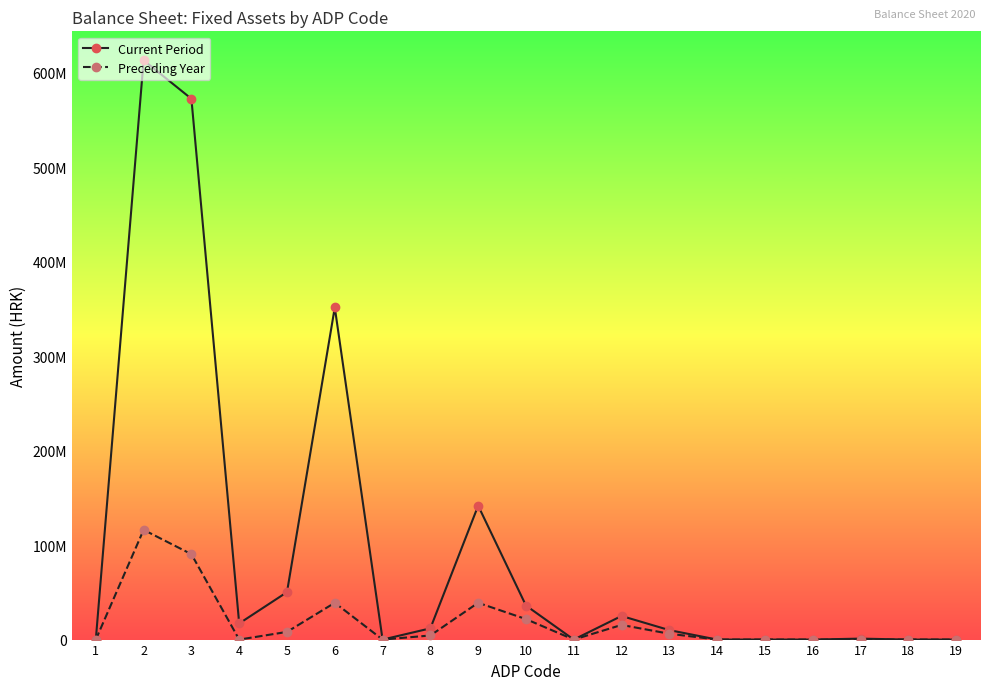

What are all the series names shown in the legend?

Current Period, Preceding Year